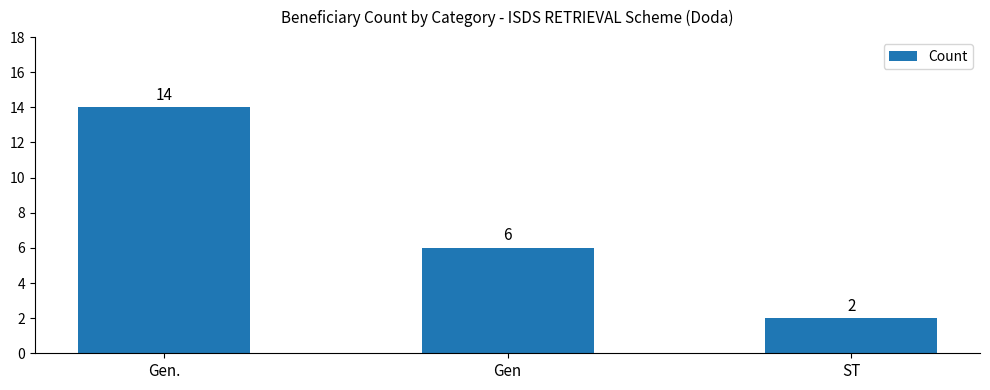

What is the value of the 2nd bar from the left?

6